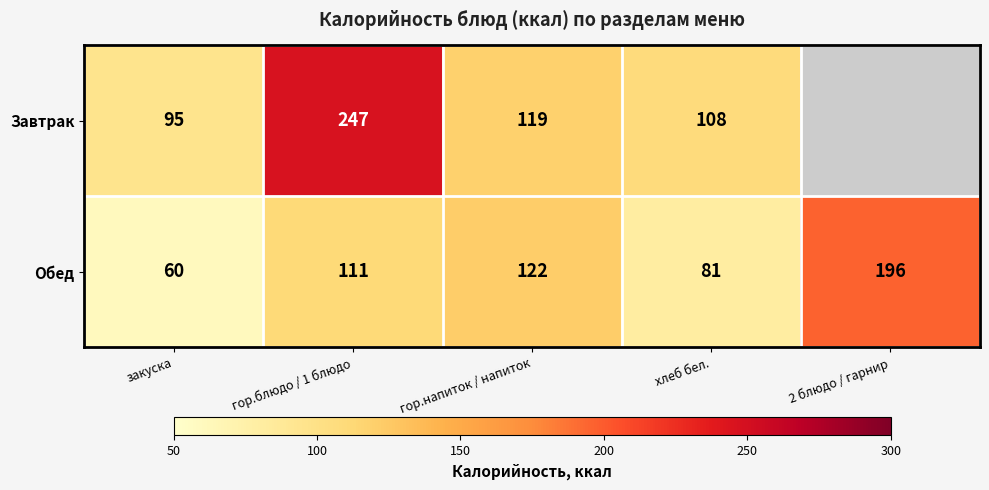

What is the difference between the highest and lowest values at хлеб бел.?

27